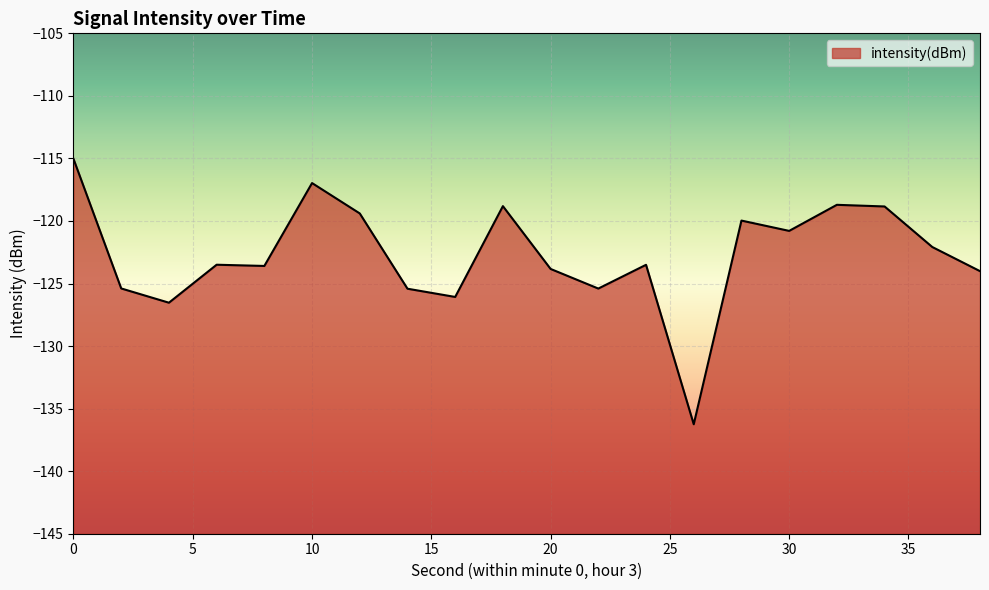

Reading right to left, what are all the values shown in this chart?

-124.0	-122.1	-118.8	-118.7	-120.8	-120.0	-136.3	-123.5	-125.4	-123.8	-118.8	-126.1	-125.4	-119.4	-117.0	-123.6	-123.5	-126.5	-125.4	-115.0